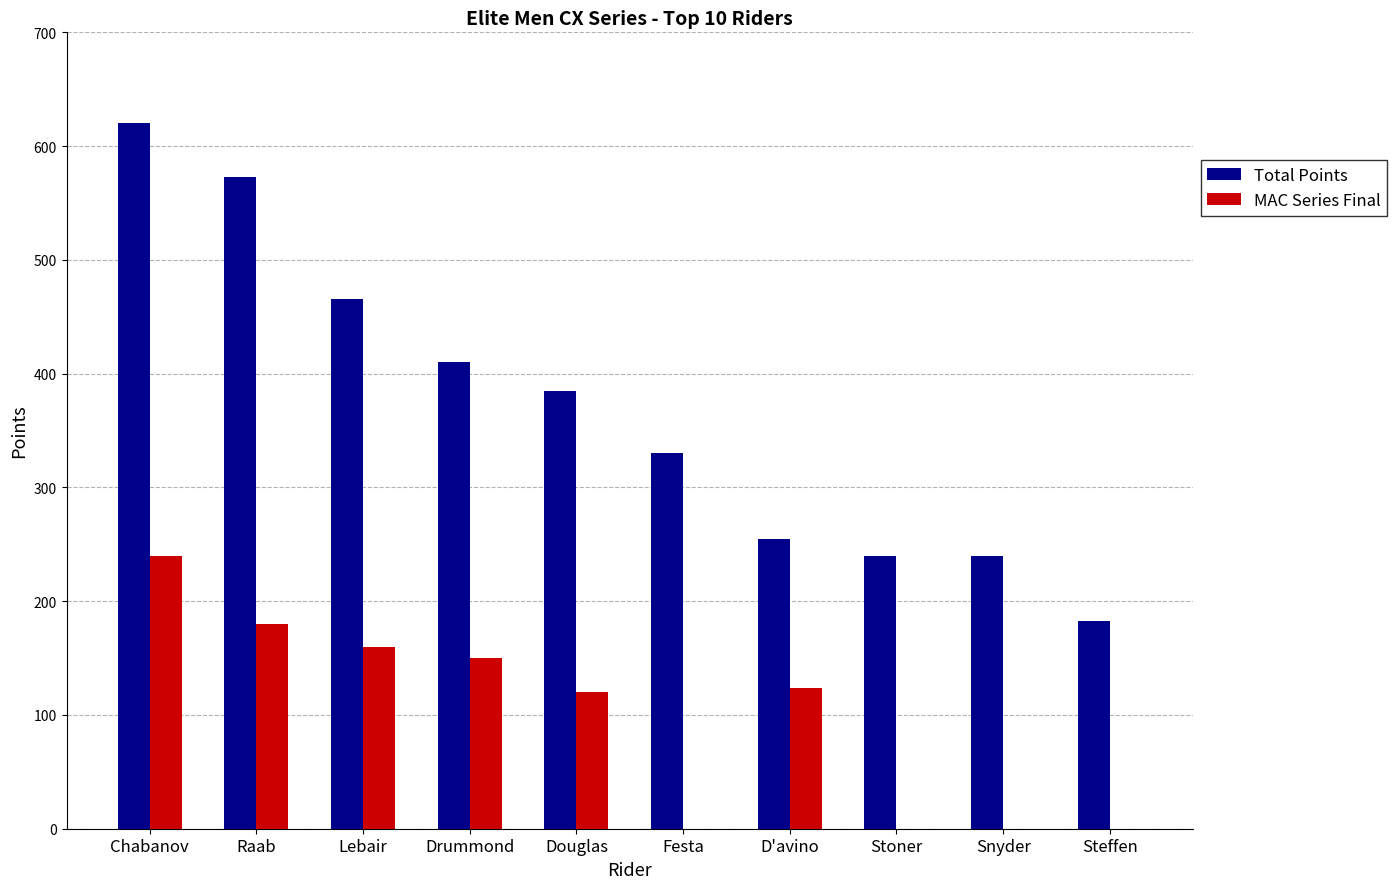

What is the total value across all series at Stoner?

240